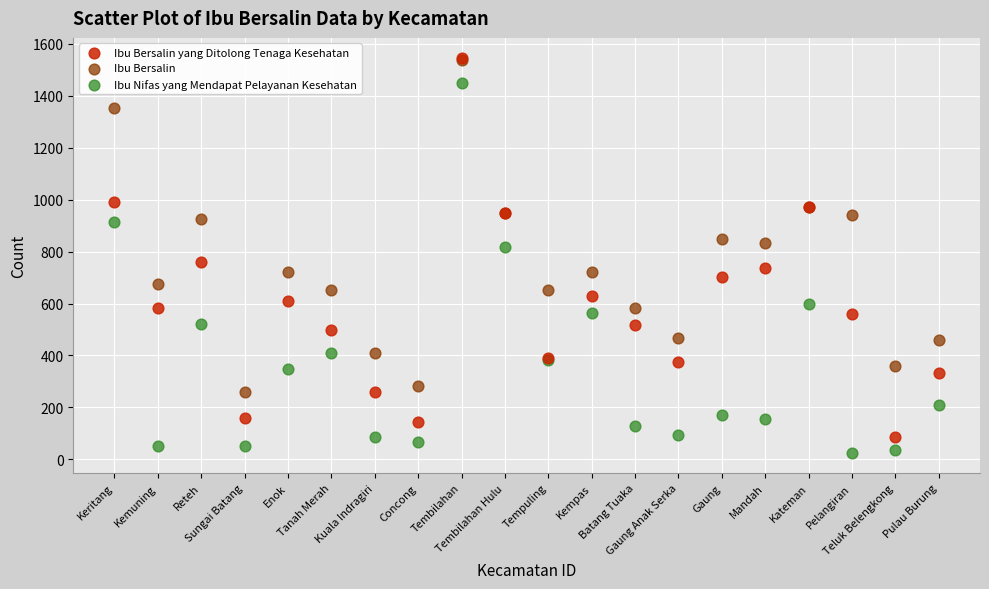

What are all the series names shown in the legend?

Ibu Bersalin yang Ditolong Tenaga Kesehatan, Ibu Bersalin, Ibu Nifas yang Mendapat Pelayanan Kesehatan